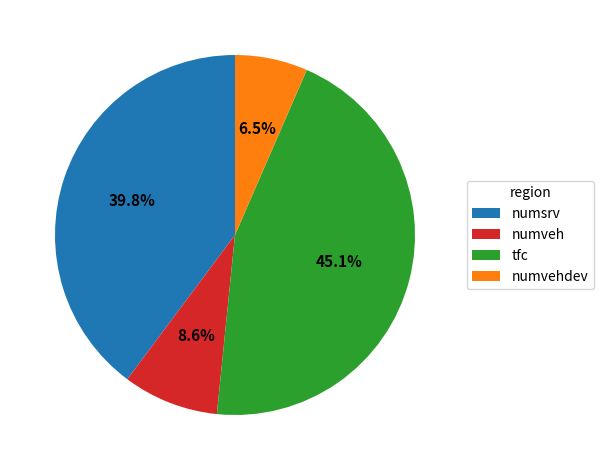

What percentage is the tfc slice, to the nearest percent?

45%